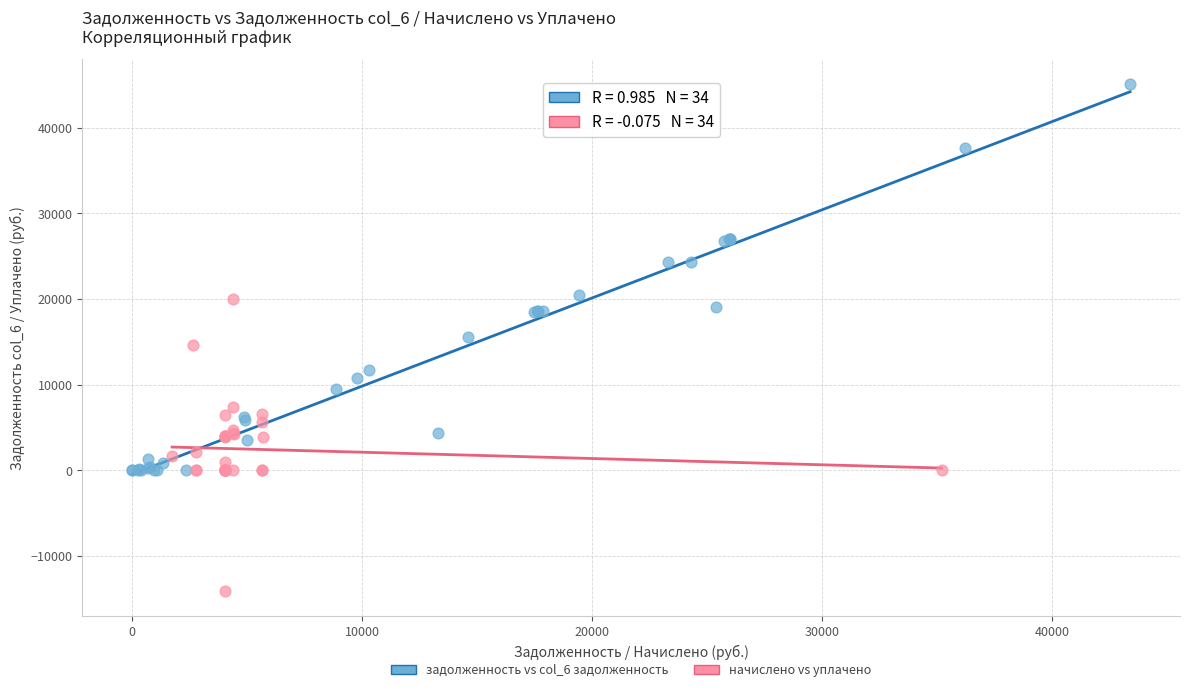

Which series contains the lowest Y value?

начислено vs уплачено